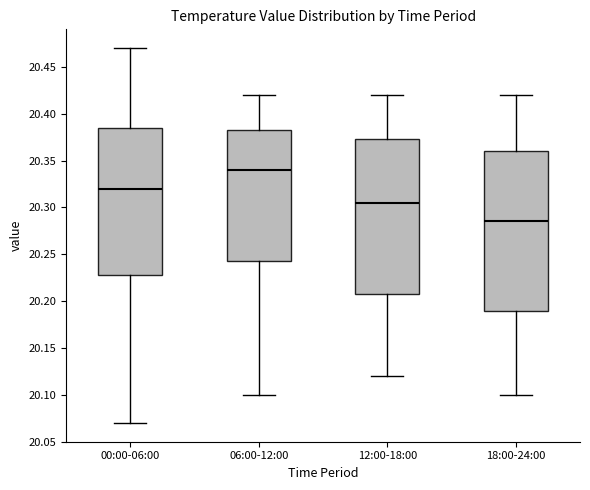

Which box has the lowest median line?

18:00-24:00